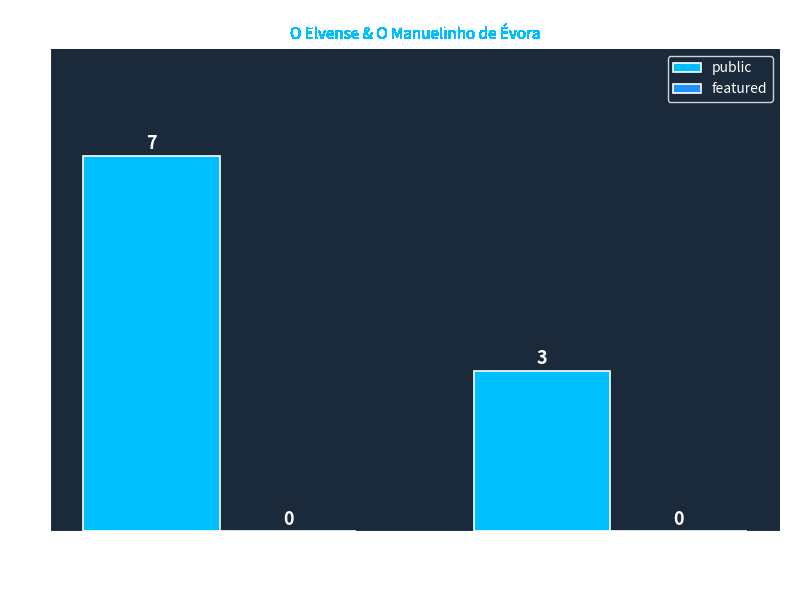

What is the maximum value shown in the chart?

7